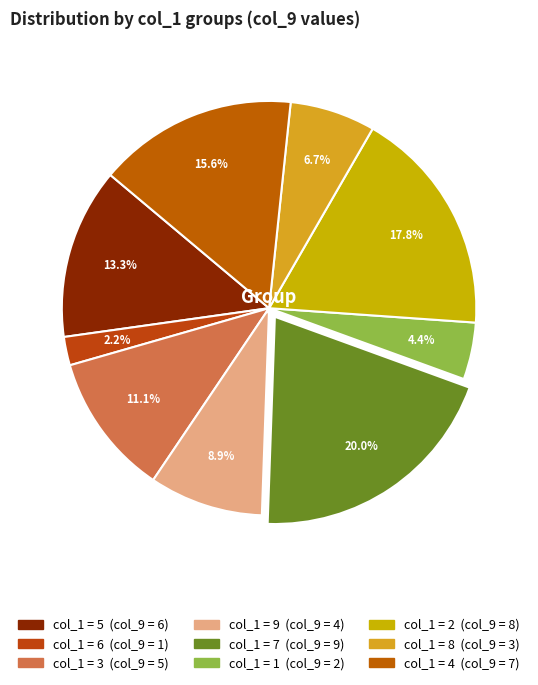

Count the number of slices in the pie.

9